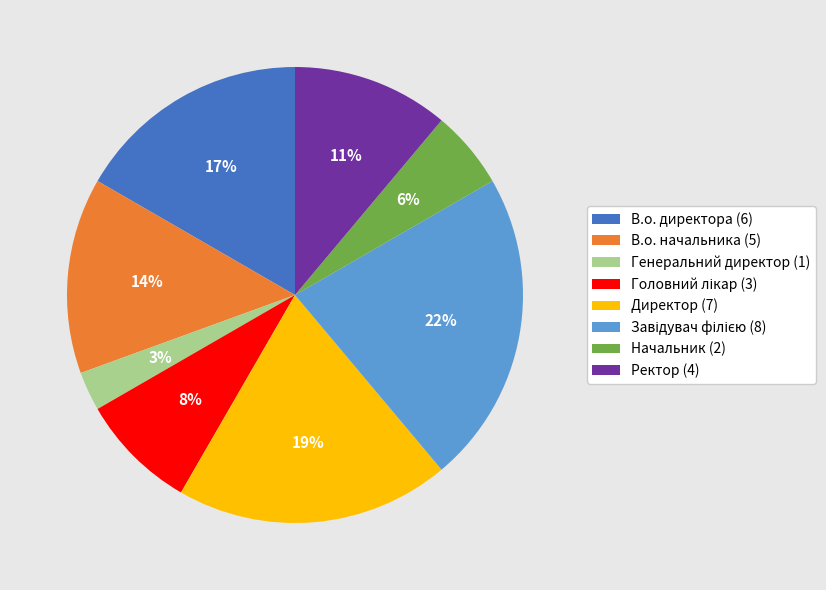

Between Директор (7) and Генеральний директор (1), which is larger?

Директор (7)